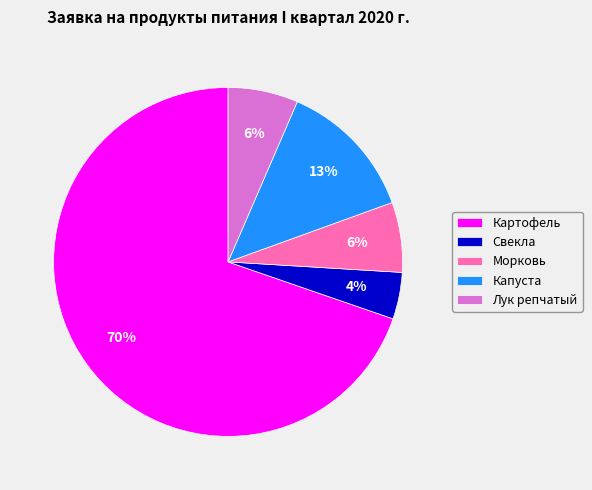

How many segments does this pie chart have?

5